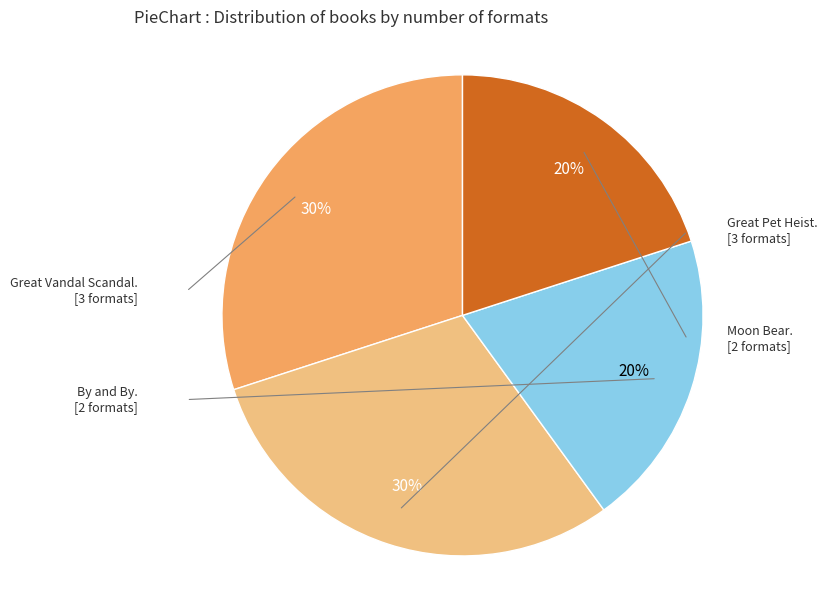

To the nearest percent, what is the average slice percentage?

25%